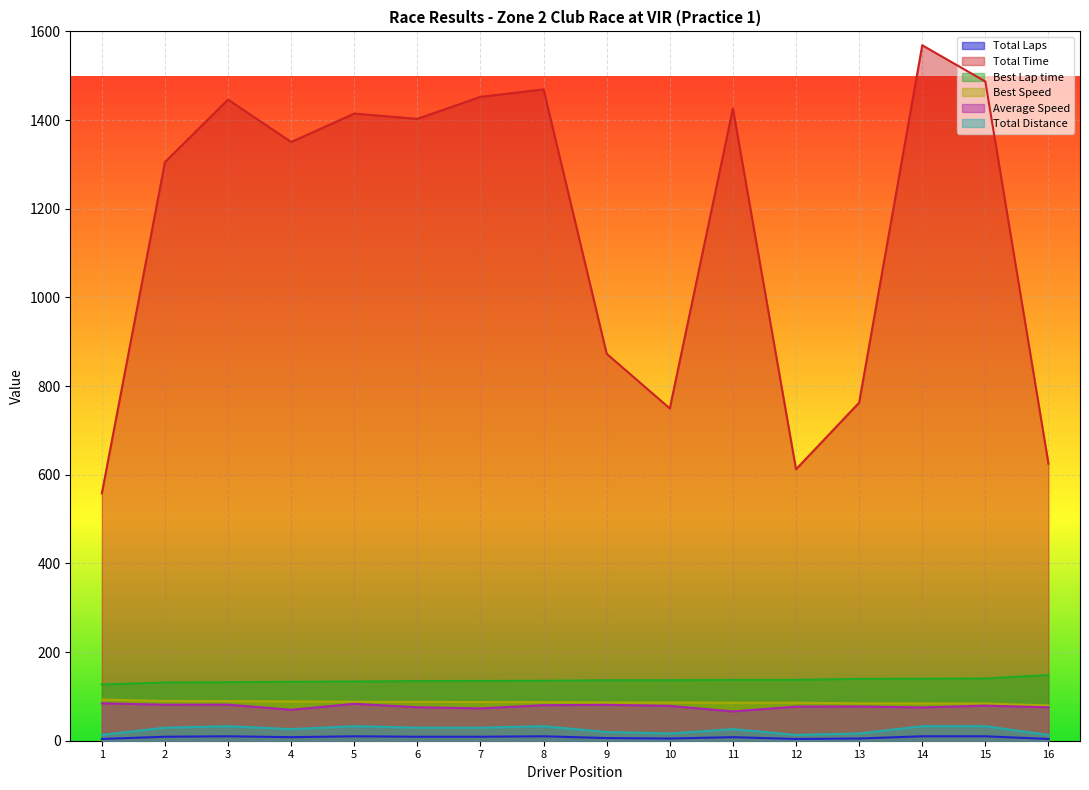

Which series has the largest total across all categories?

Total Time